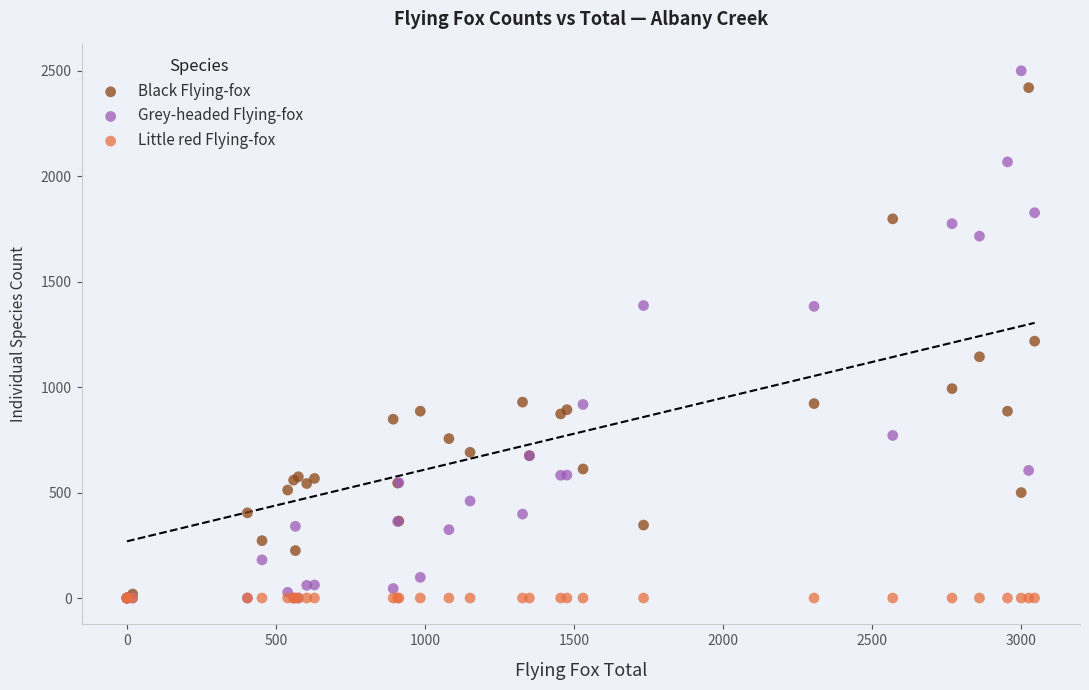

Across all series, what Y value is closest to 1250?

1218